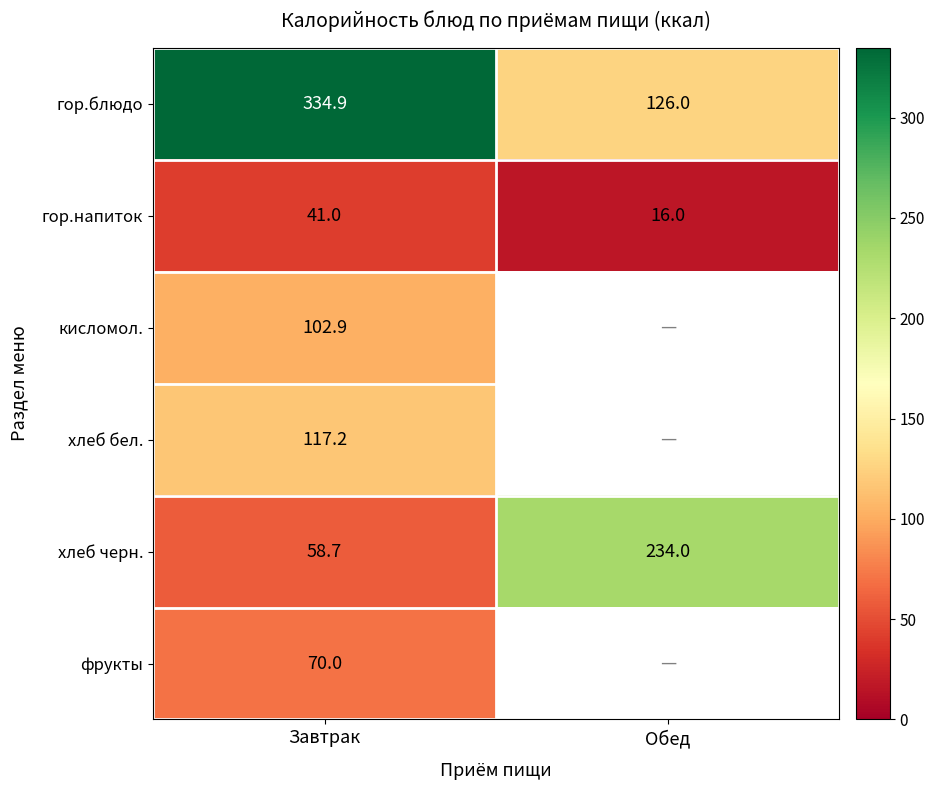

Rank the series at Завтрак from lowest to highest value.

гор.напиток, хлеб черн., фрукты, кисломол., хлеб бел., гор.блюдо